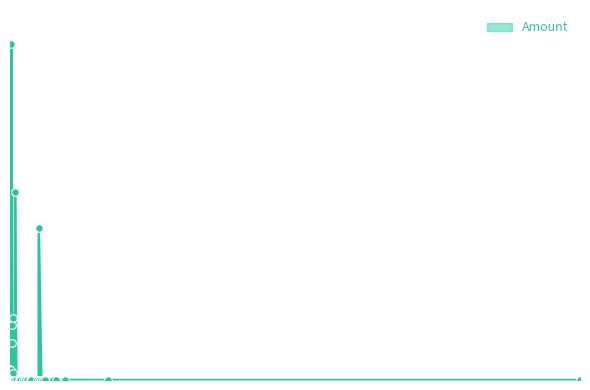

What is the change in value from 2022-04-21 to 2017-05-27?

+105.0